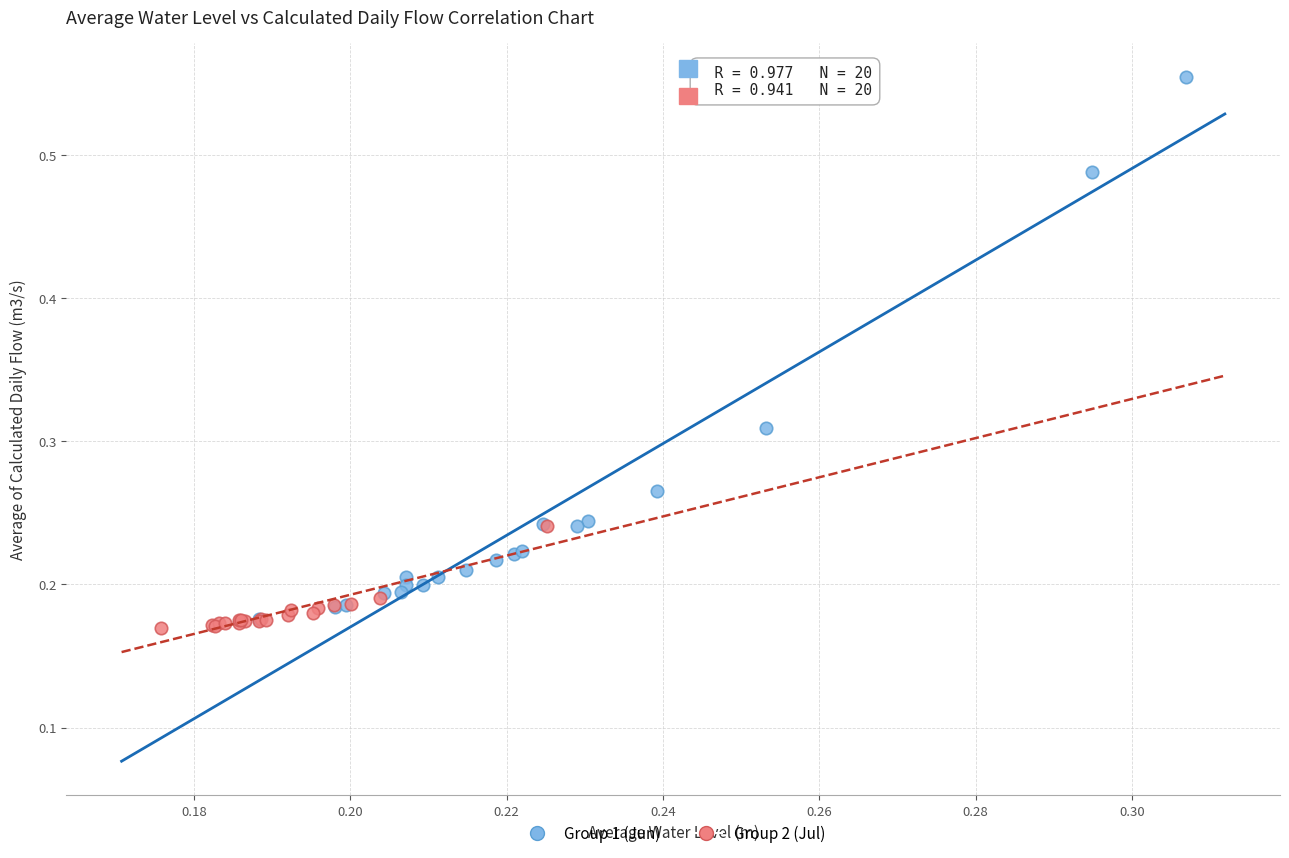

Which series contains the highest Y value?

Group 1 (Jun)